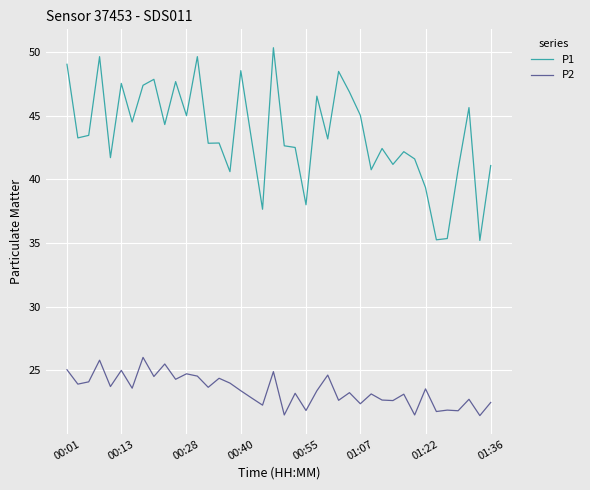

What is the highest value of the P2 series?

26.0